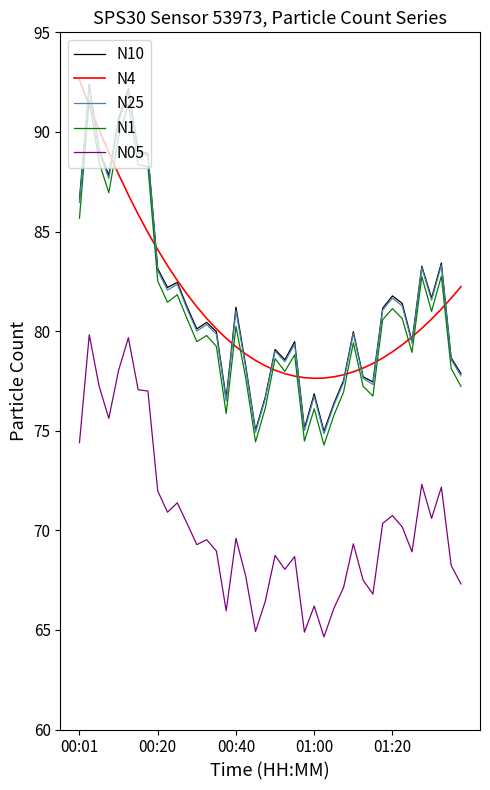

What is the highest value of the N05 series?

79.8